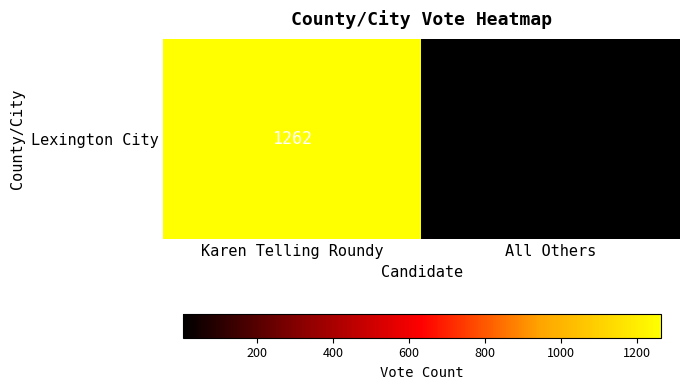

Which category has the highest value across all series?

Karen Telling Roundy